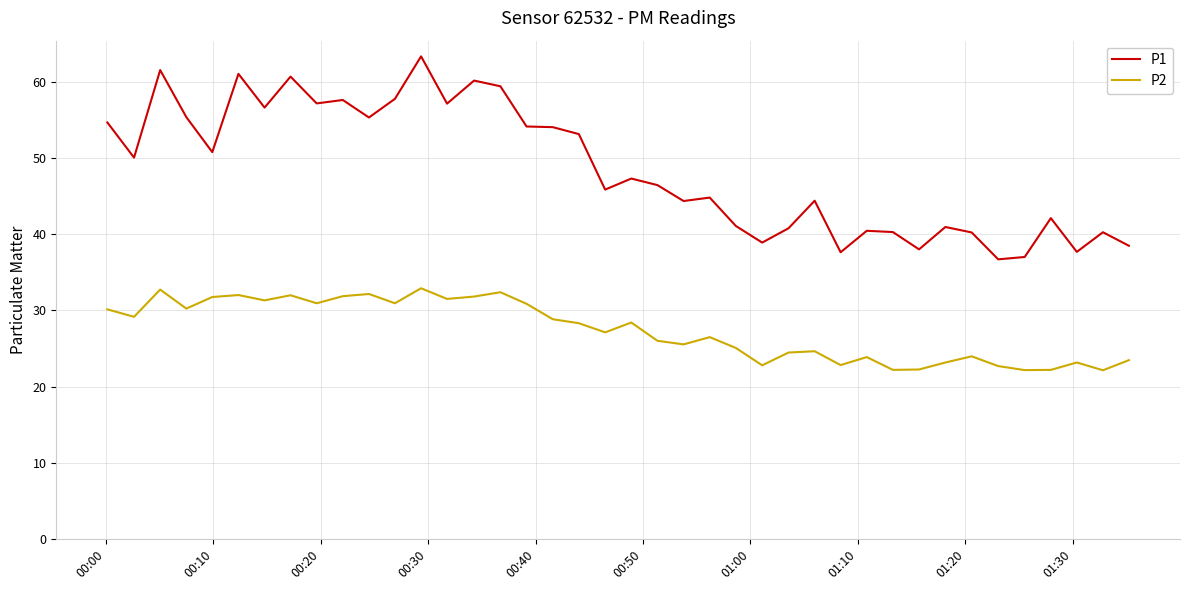

List the series in order of their overall mean, lowest first.

P2, P1